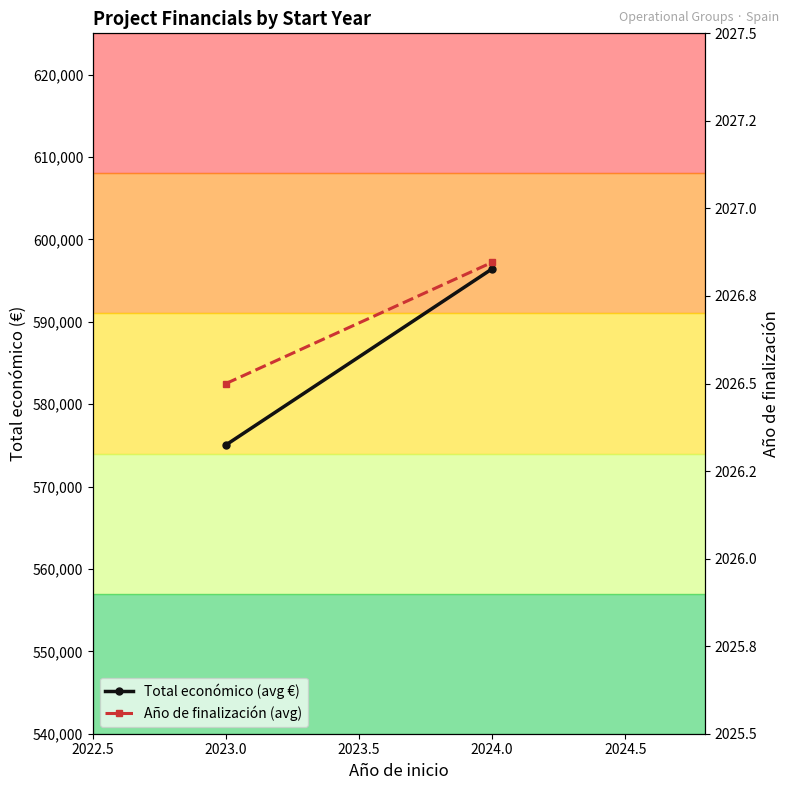

Which series has the largest total across all categories?

Total económico (avg €)